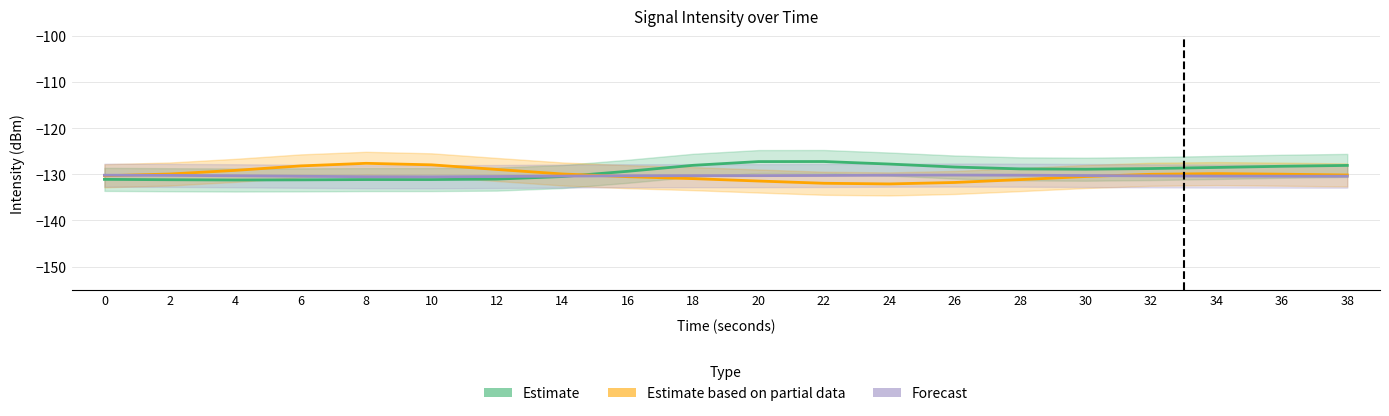

Which series has the widest spread of values?

Estimate based on partial data